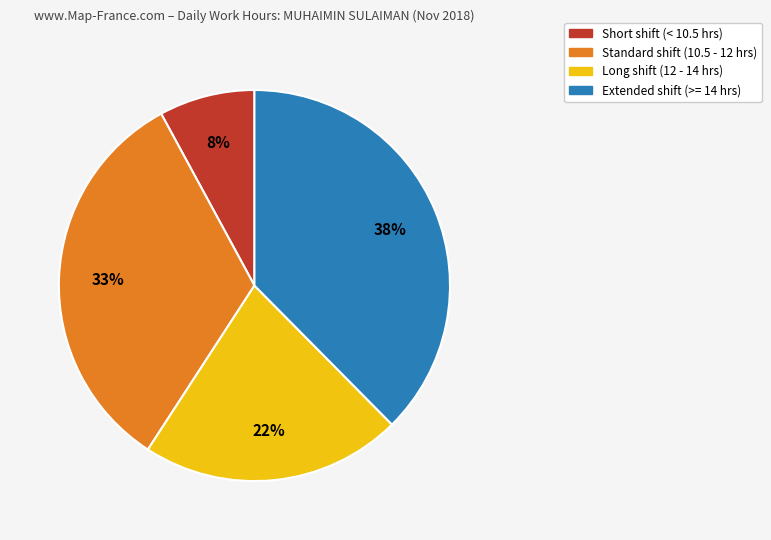

Count the number of slices in the pie.

4